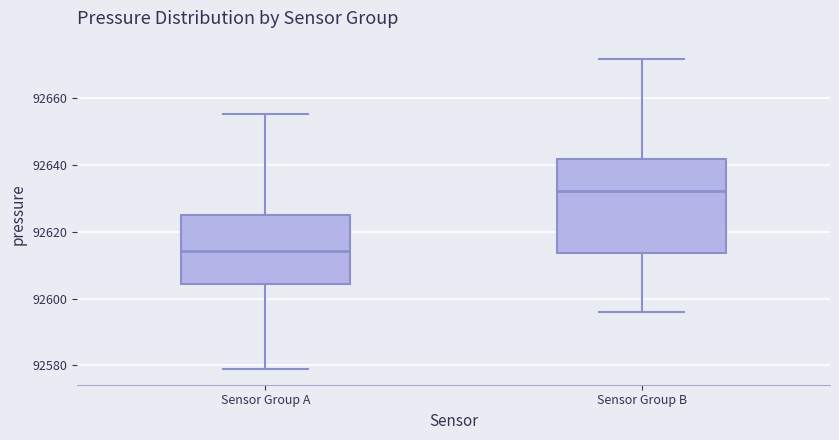

Reading left to right, read every box against the y-axis: the position of its median line, the range the box covers, and the ends of its whiskers. The values are not printed on the chart, so give them approximately, as read against the axis.

Sensor Group A: median 92614, box 92604 to 92624, whiskers 92578 to 92656
Sensor Group B: median 92632, box 92614 to 92642, whiskers 92596 to 92672